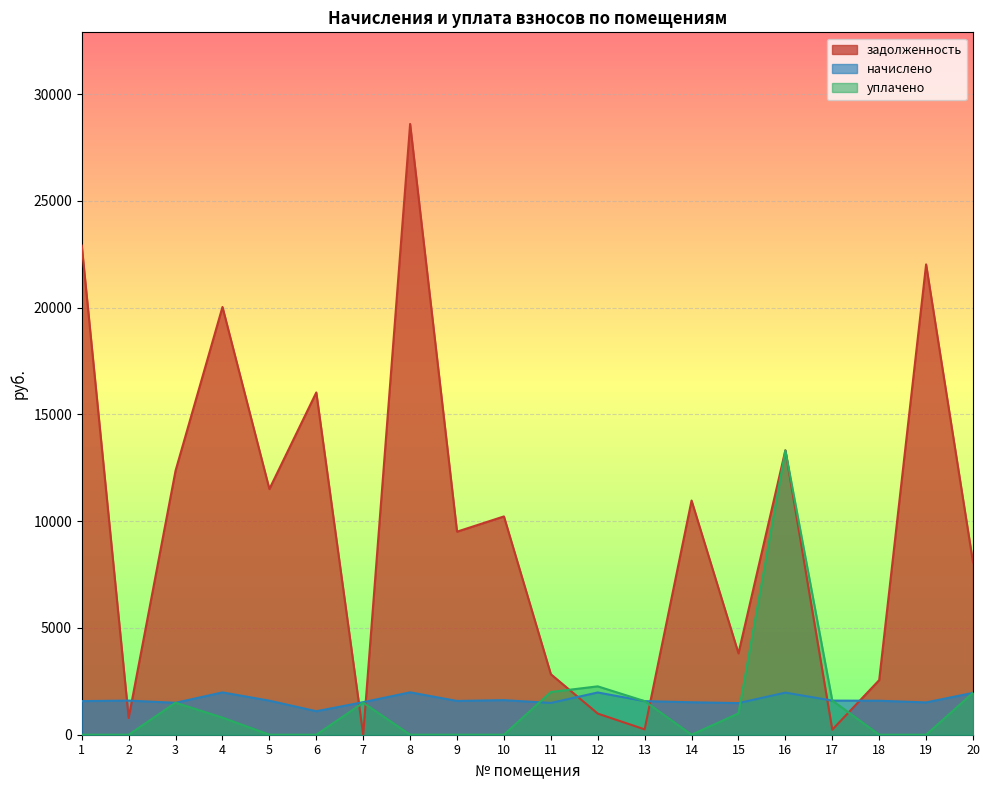

At which category does the chart reach its peak across all series?

8